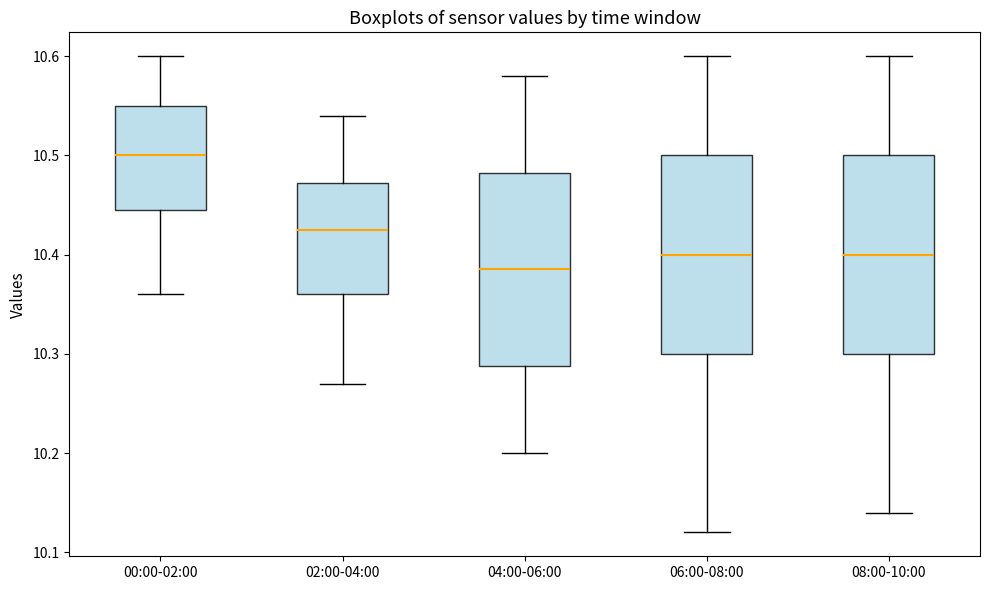

Reading left to right, transcribe this box plot: for each box, give where its median line is, the range the box spans, and where its two whiskers end, as read against the y-axis. The values are not printed on the chart, so give them approximately, as read against the axis.

00:00-02:00: median 10.50, box 10.45 to 10.55, whiskers 10.36 to 10.60
02:00-04:00: median 10.43, box 10.36 to 10.47, whiskers 10.27 to 10.54
04:00-06:00: median 10.39, box 10.29 to 10.48, whiskers 10.20 to 10.58
06:00-08:00: median 10.40, box 10.30 to 10.50, whiskers 10.12 to 10.60
08:00-10:00: median 10.40, box 10.30 to 10.50, whiskers 10.14 to 10.60